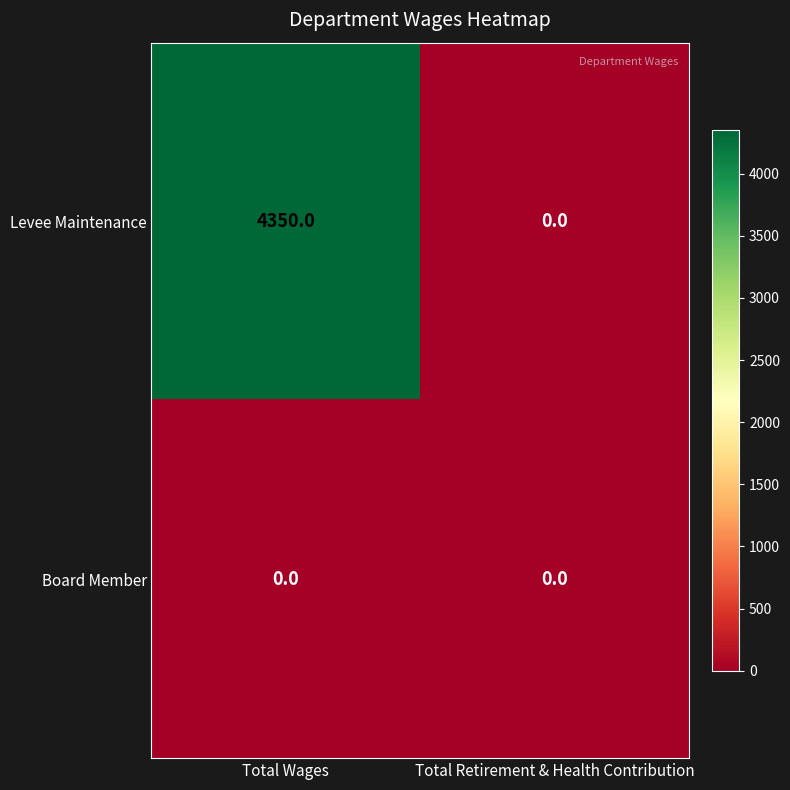

What is the difference between the maximum and minimum values in the Levee Maintenance series?

4350